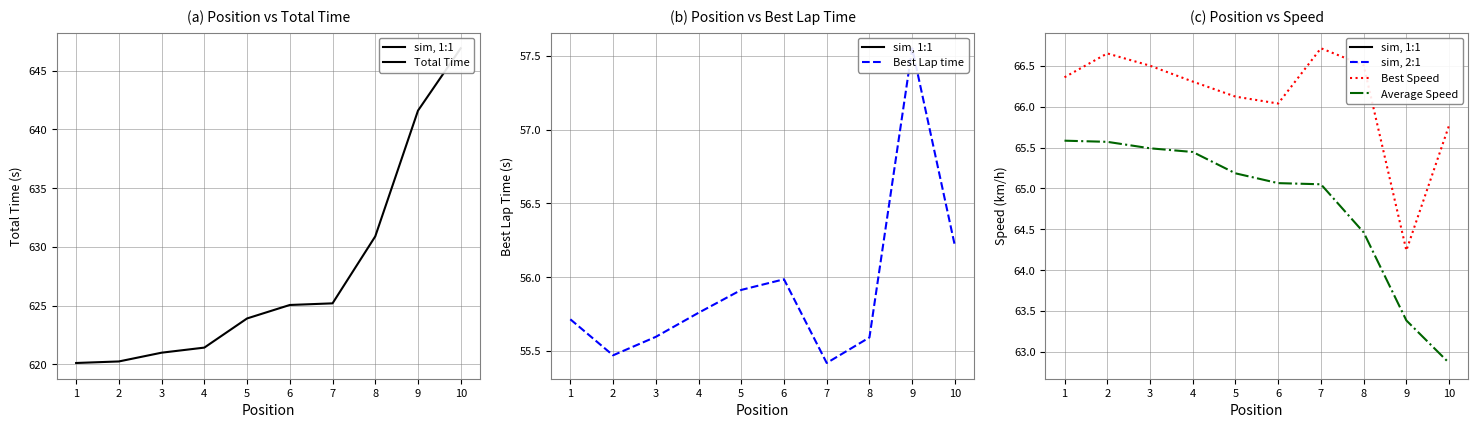

Reading right to left, list all the values displayed in this chart.

Total Time: 646.9	641.6	630.9	625.2	625.1	623.9	621.4	621.0	620.2	620.1
Best Lap time: 56.2	57.6	55.6	55.4	56.0	55.9	55.8	55.6	55.5	55.7
Best Speed: 65.8	64.2	66.5	66.7	66.0	66.1	66.3	66.5	66.7	66.4
Average Speed: 62.9	63.4	64.5	65.1	65.1	65.2	65.4	65.5	65.6	65.6